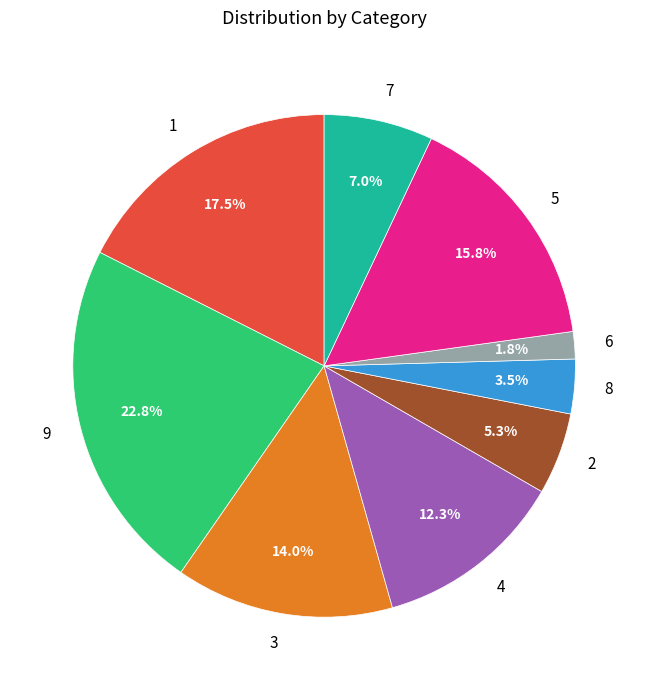

Combined, what portion of the pie is 4 and 5?

28.1%